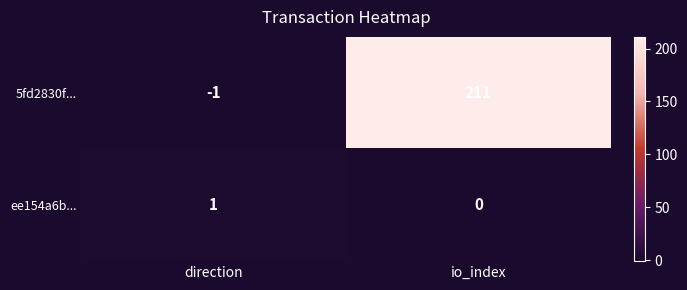

Which series has the widest spread of values?

5fd2830f...